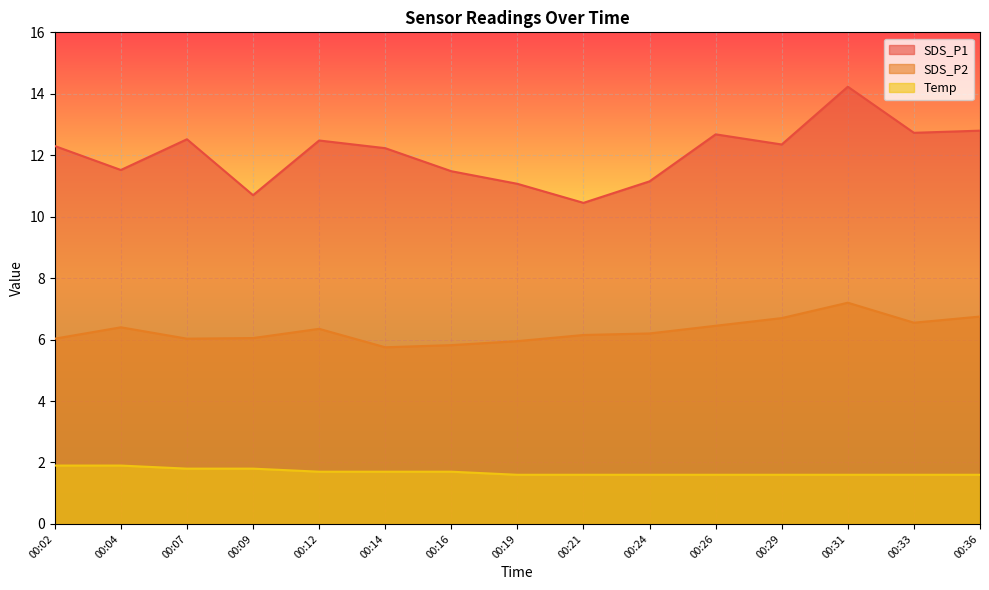

What are all the series names shown in the legend?

SDS_P1, SDS_P2, Temp